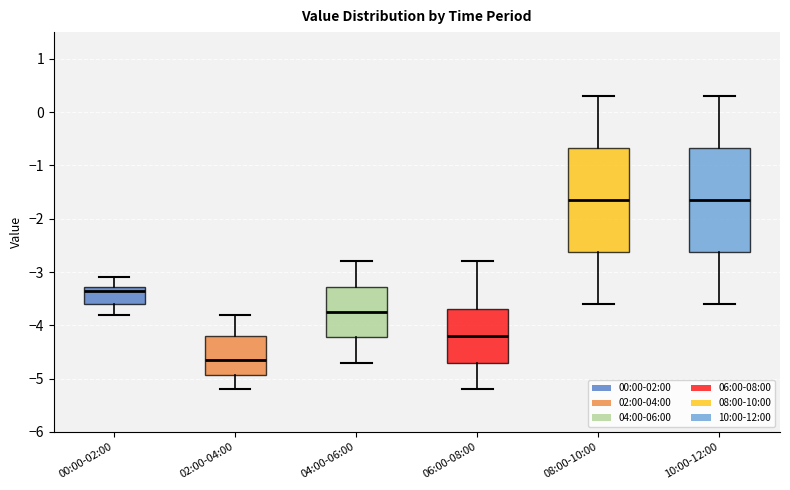

Which box's median line is the lowest?

02:00-04:00